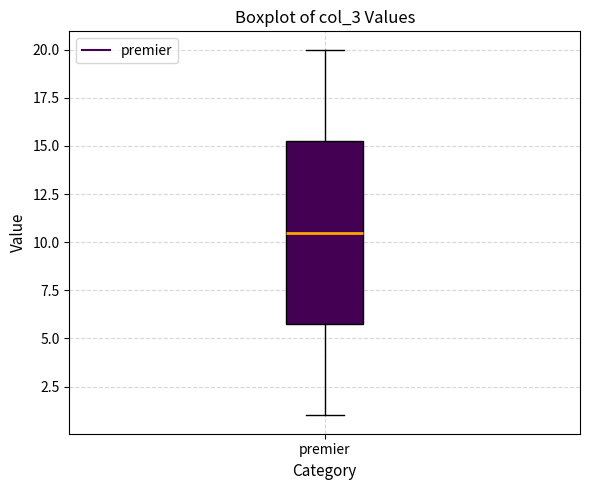

Where does the median line of the box for premier sit on the y-axis? The values are not printed on the chart, so give them approximately, as read against the axis.

10.5